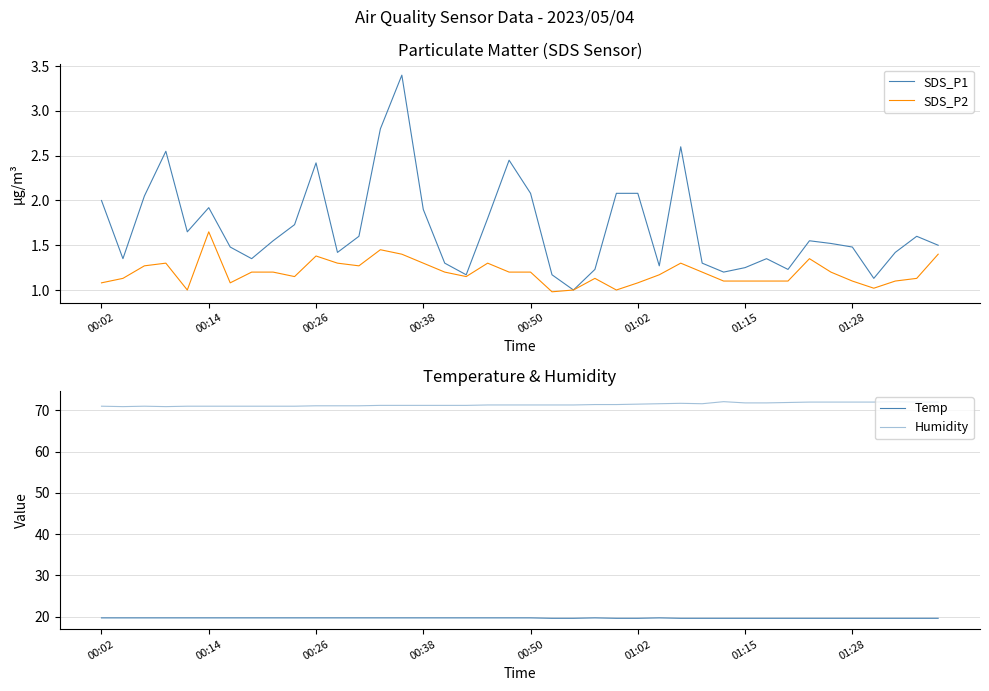

How many lines are shown in the chart?

4